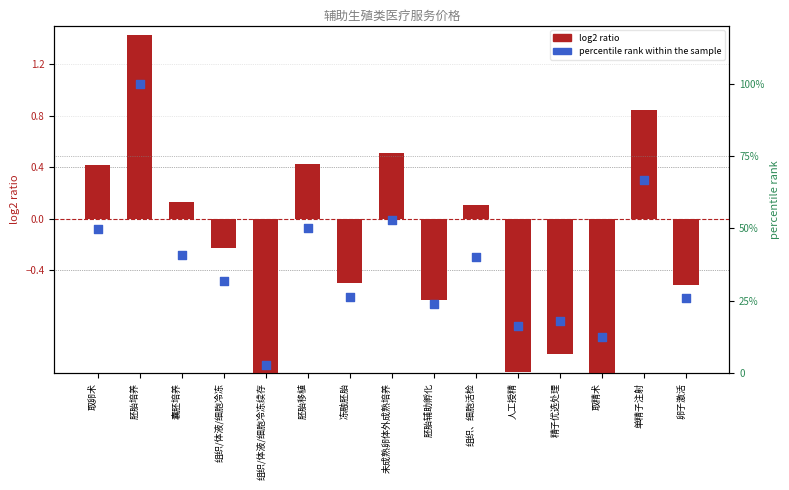

Is the value of log2 ratio at 精子优选处理 greater than the value of percentile rank within the sample at 精子优选处理?

No